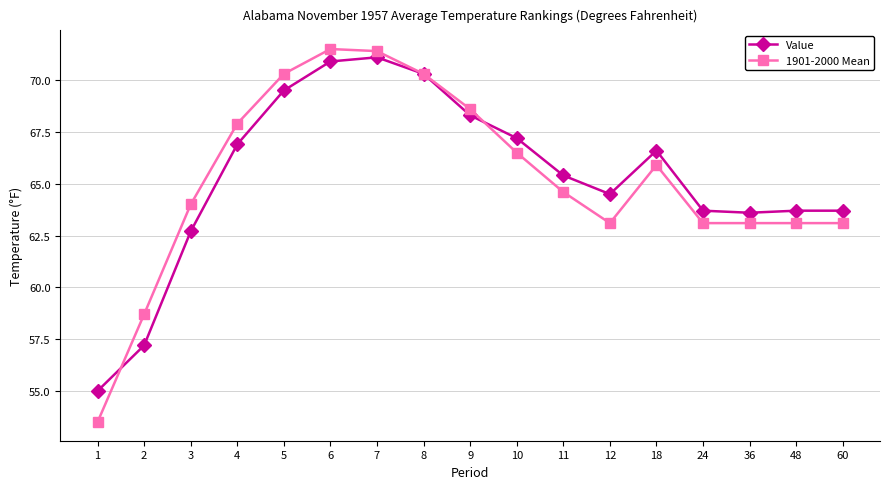

Is it true that Value equals 63.7 at 60?

True